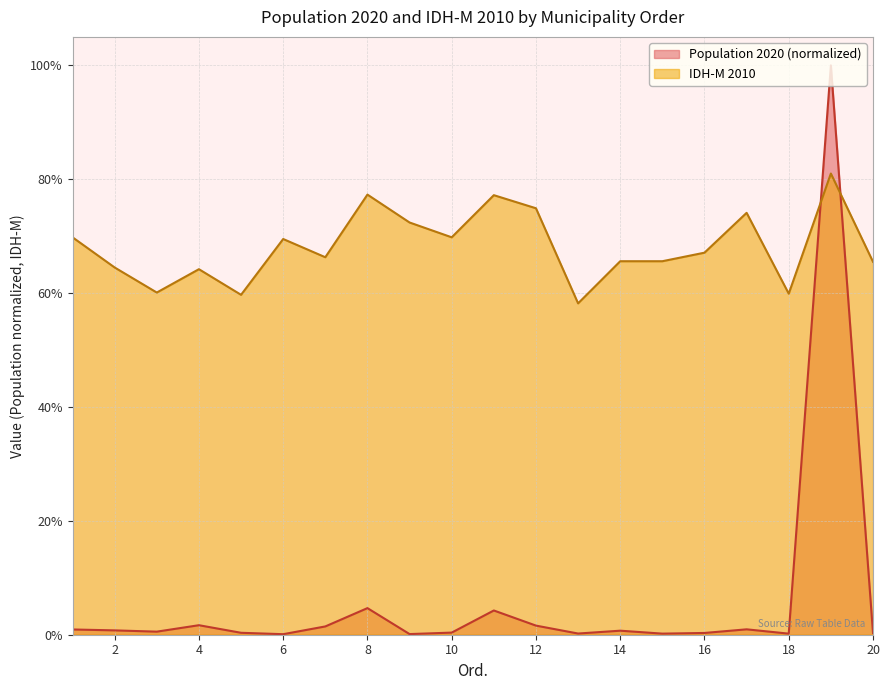

Reading left to right, transcribe all the data shown in this chart.

Population 2020: 1=0.0	2=0.0	3=0.0	4=0.0	5=0.0	6=0.0	7=0.0	8=0.0	9=0.0	10=0.0	11=0.0	12=0.0	13=0.0	14=0.0	15=0.0	16=0.0	17=0.0	18=0.0	19=1.0	20=0.0
IDH-M 2010: 1=0.7	2=0.6	3=0.6	4=0.6	5=0.6	6=0.7	7=0.7	8=0.8	9=0.7	10=0.7	11=0.8	12=0.7	13=0.6	14=0.7	15=0.7	16=0.7	17=0.7	18=0.6	19=0.8	20=0.7